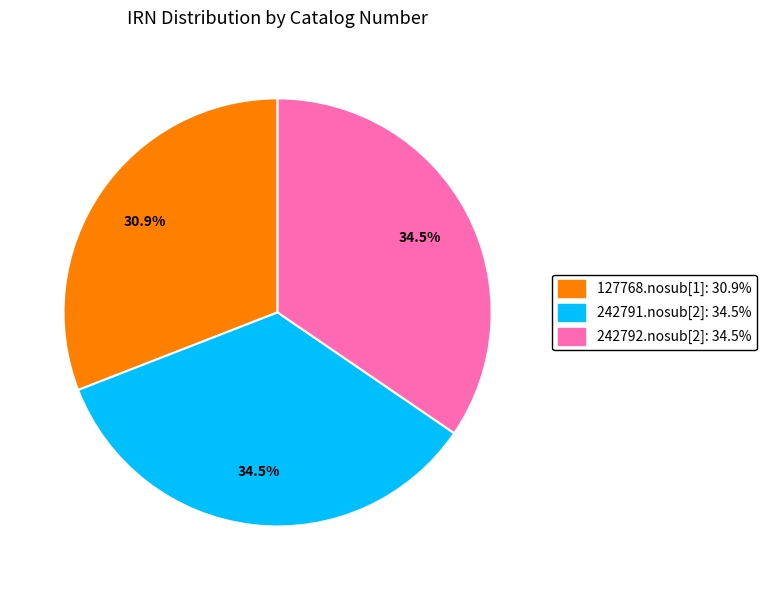

Which slice is the smallest?

127768.nosub[1]